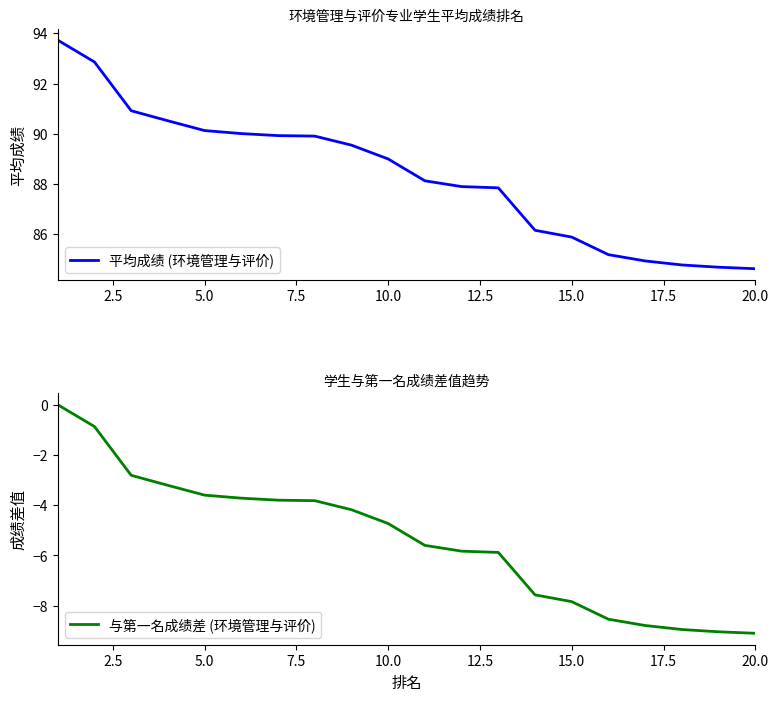

Does the chart display data point markers on the line(s)?

No